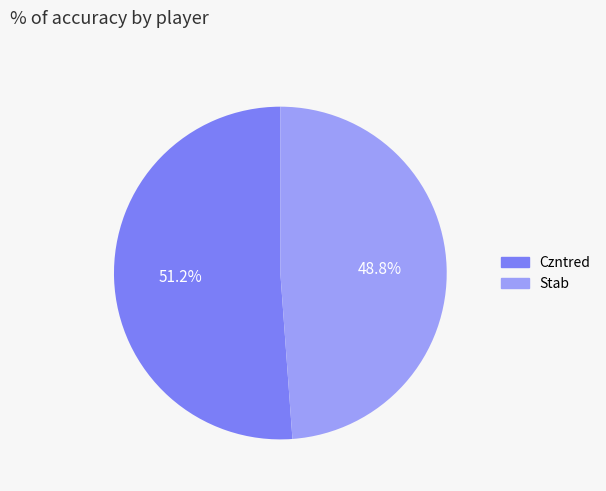

Count the number of slices in the pie.

2